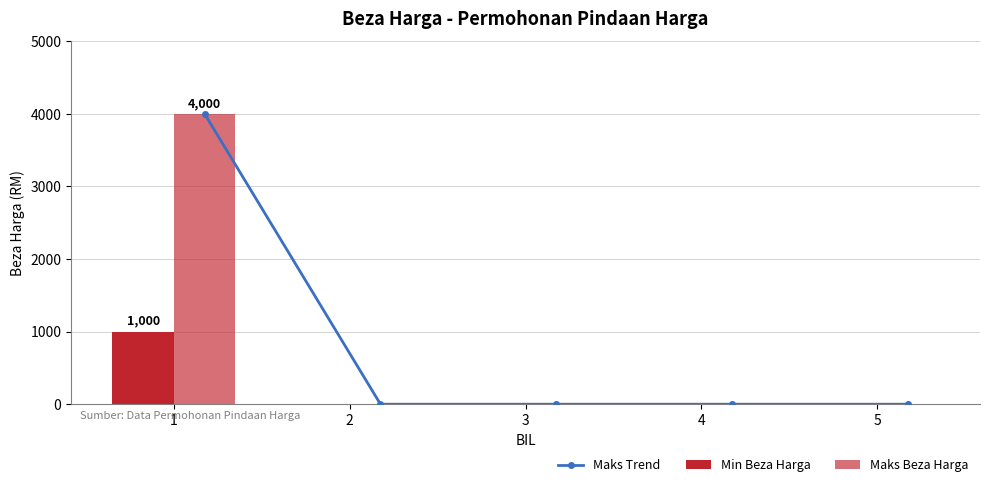

What is the highest value of the Maks Beza Harga series?

4000